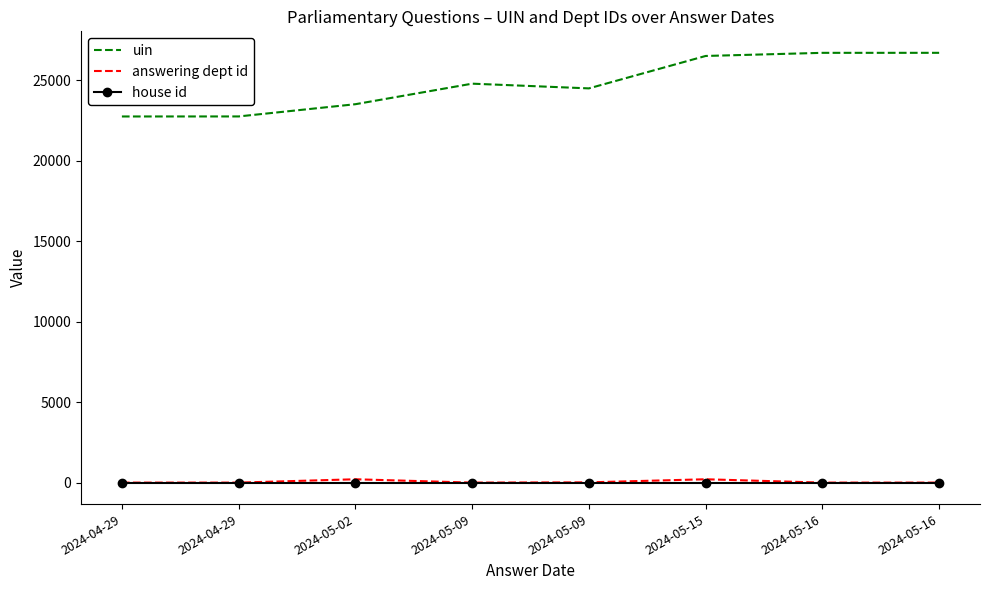

Reading right to left, transcribe all the data shown in this chart.

uin: 26698	26697	26503	24489	24782	23506	22746	22744
answering dept id: 1	1	208	17	1	208	1	1
house id: 1	1	1	1	1	1	1	1